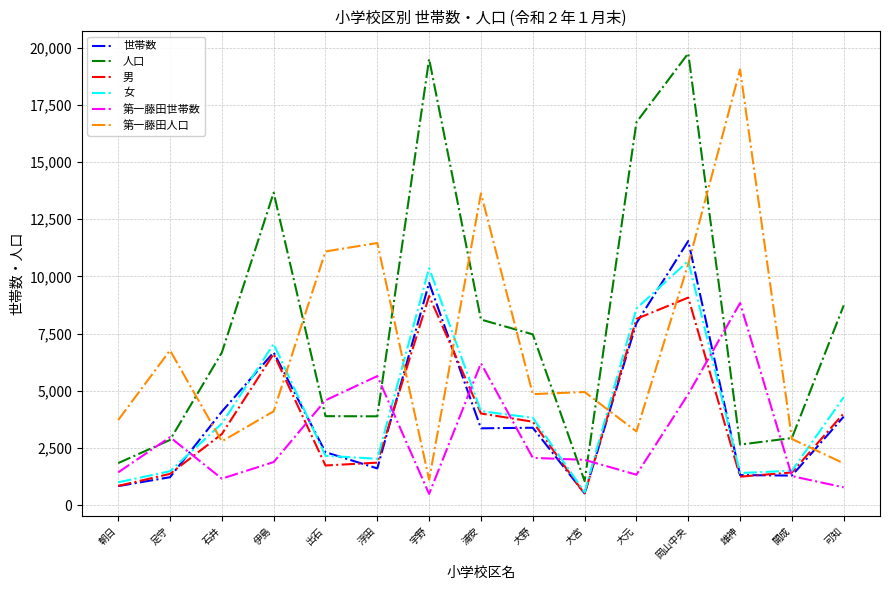

Which series has the largest range (max minus min)?

人口